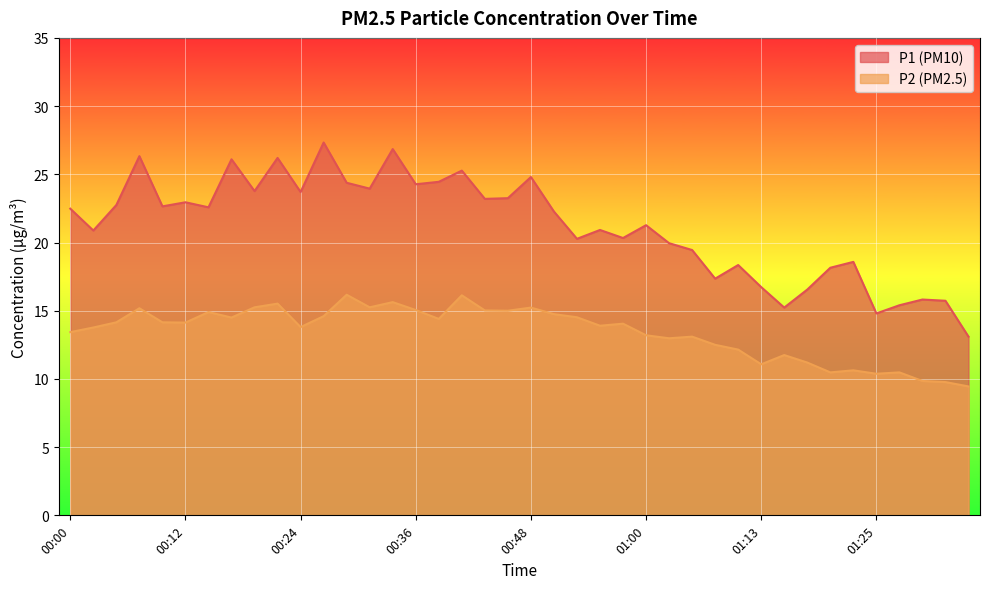

What is the highest value of the P2 series?

16.2